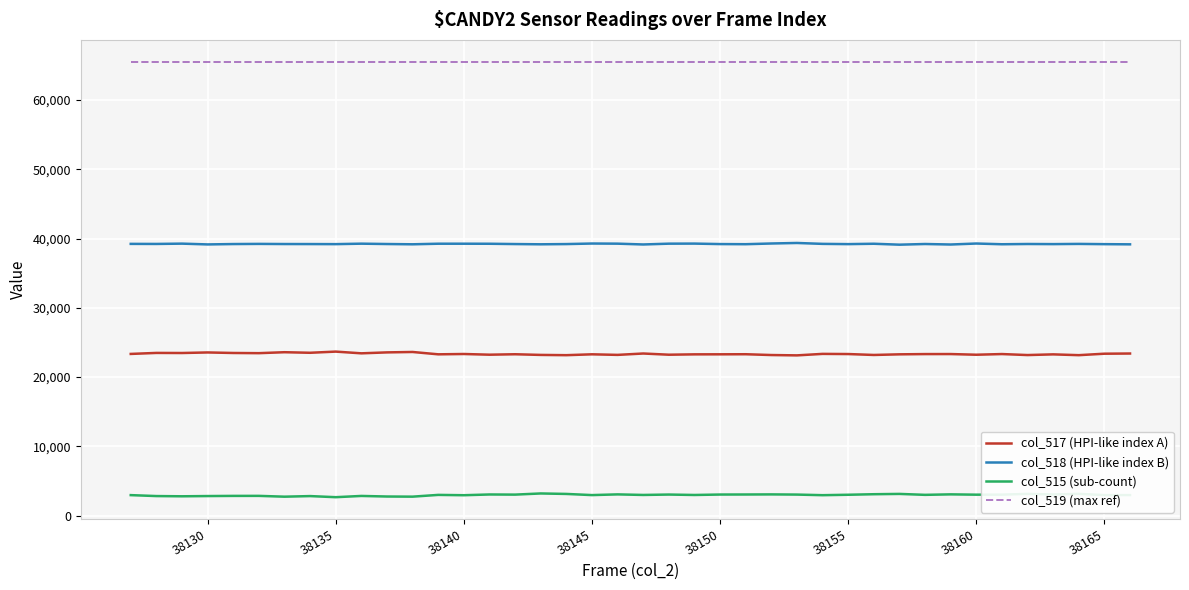

True or false: col_517 (HPI-like index A) and col_515 (sub-count) intersect in this chart.

False